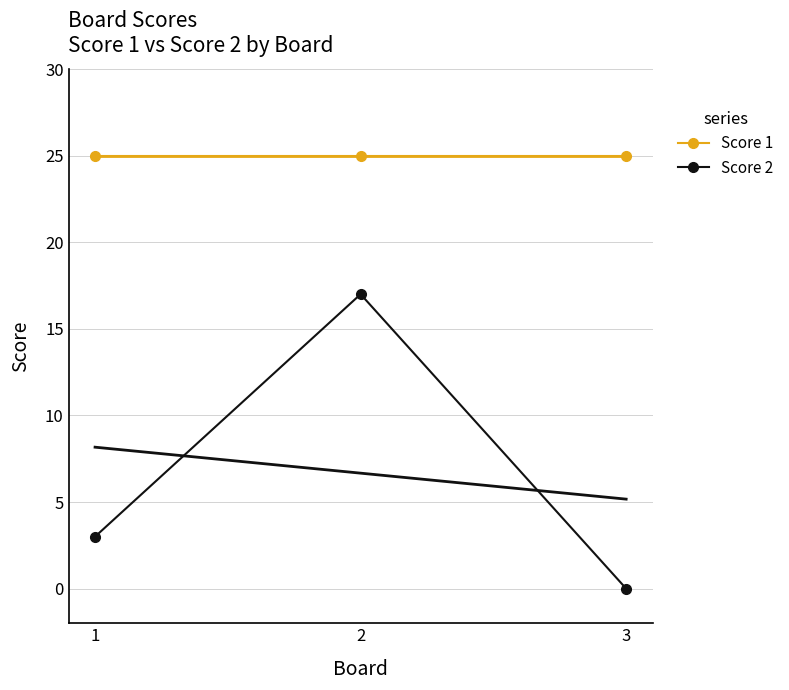

Rank the categories by Score 1 value from lowest to highest.

1, 2, 3